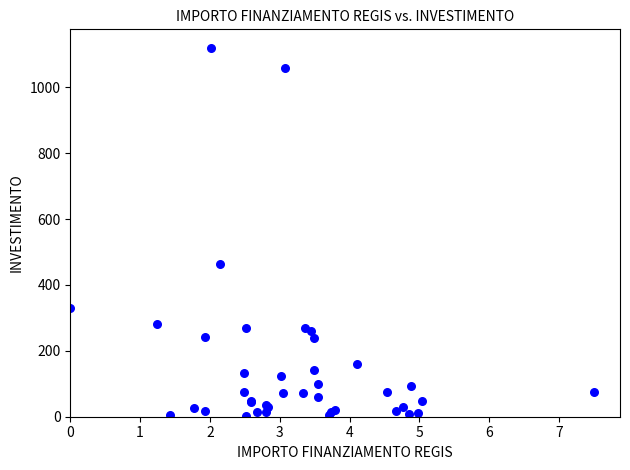

What Y value in the scatter plot is closest to 560?

465.0